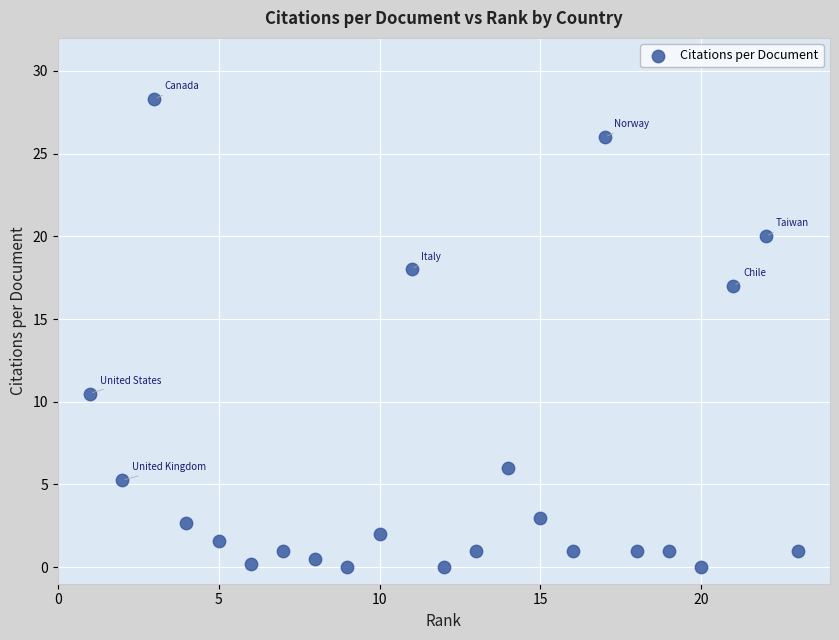

What Y value in the scatter plot is closest to 14?

17.0